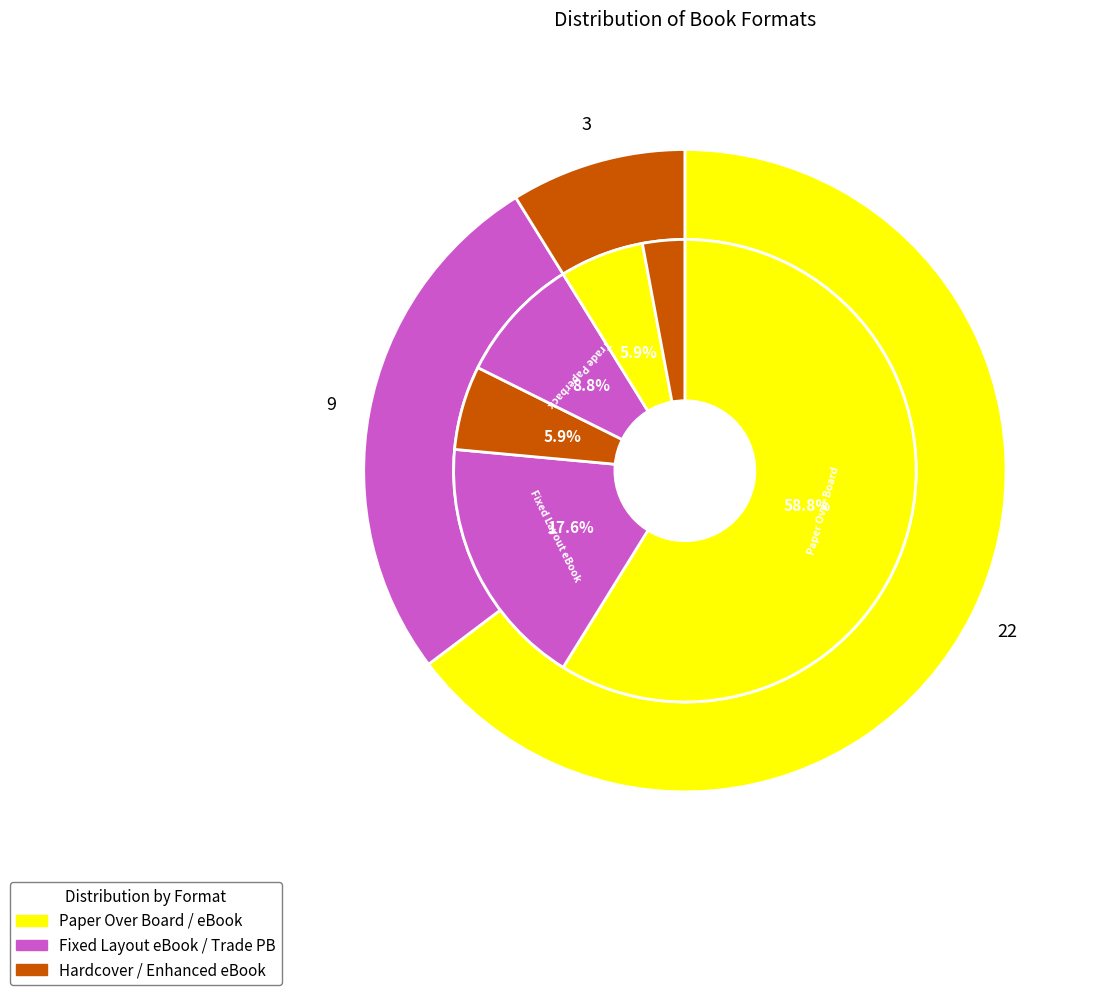

What is the ratio of the value at Enhanced eBook to the value at Hardcover?

0.5